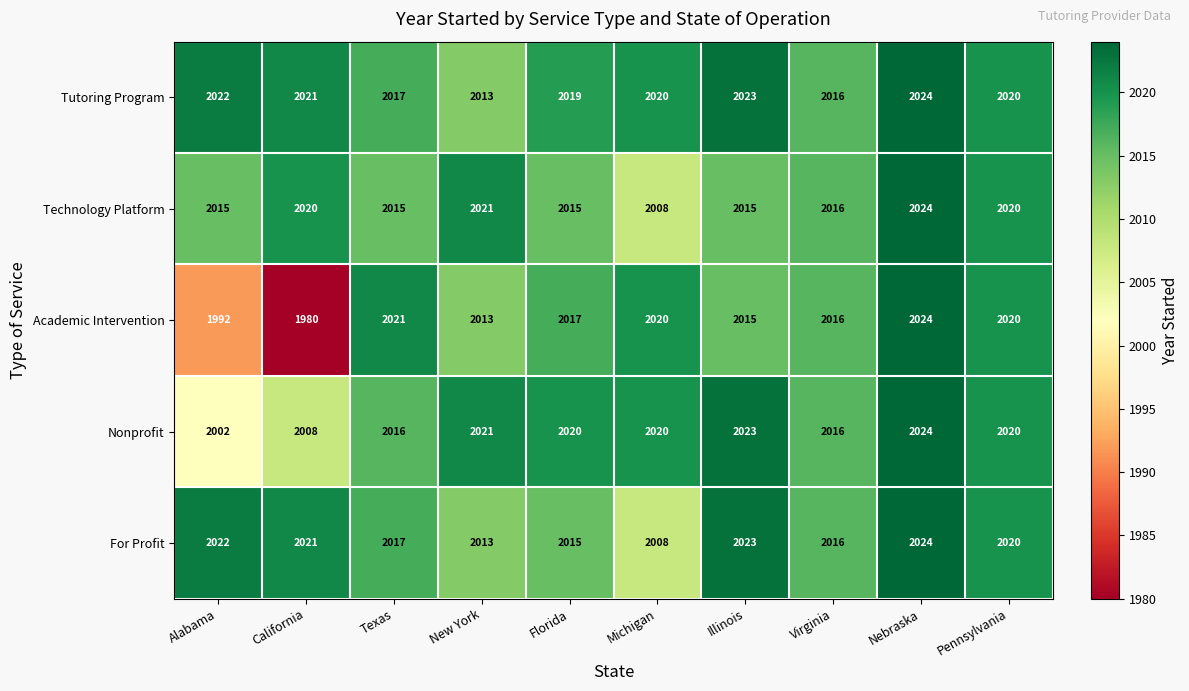

How many distinct data groups are displayed?

5